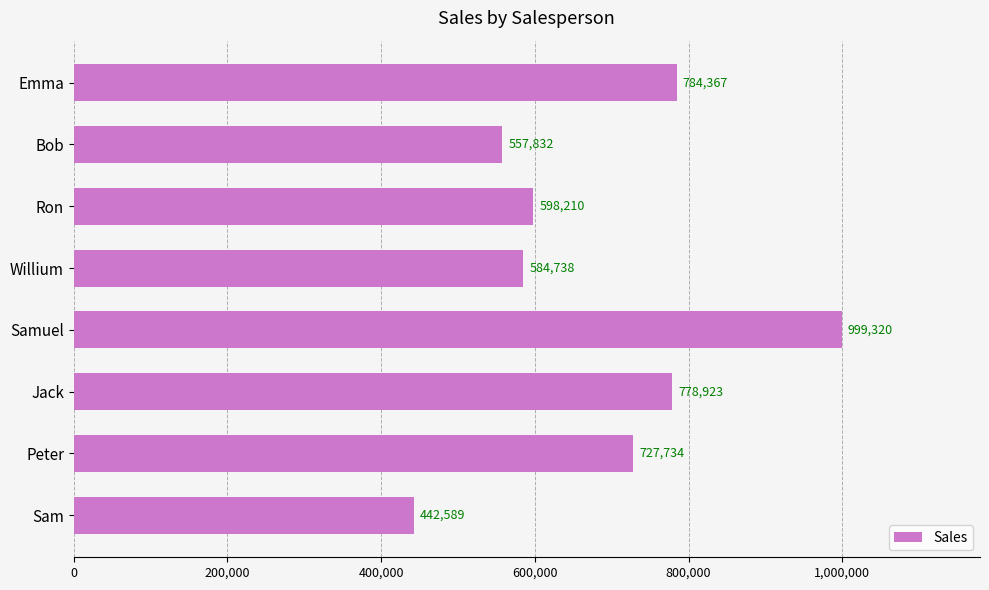

What is the approximate value at Emma?

784367